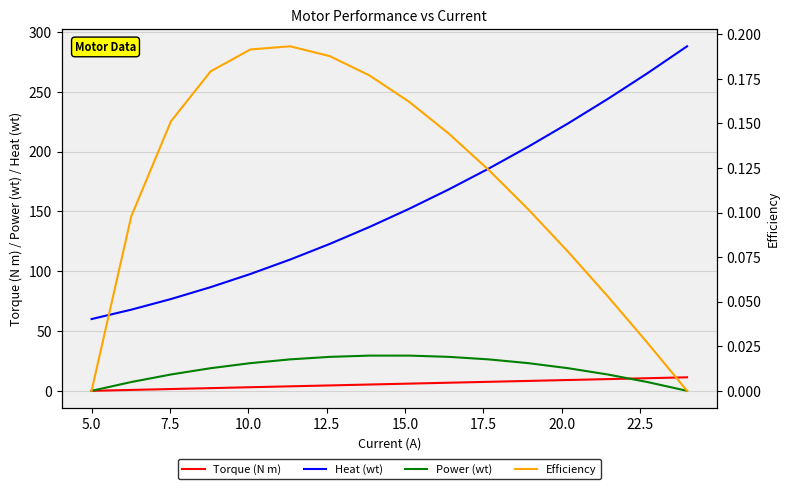

True or false: Power (wt) has more than 1 interior local peaks.

False